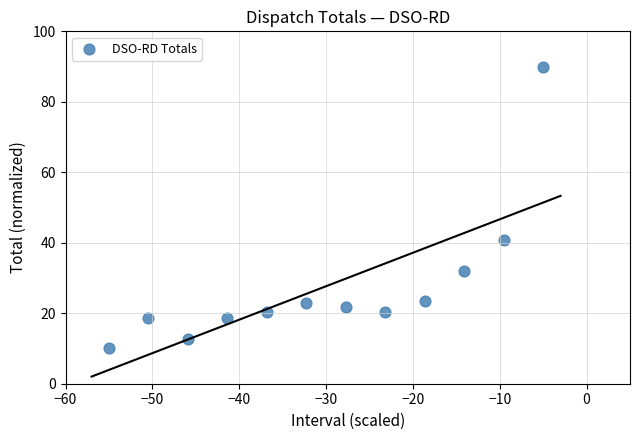

What is the range of X values (max minus min)?

50.0